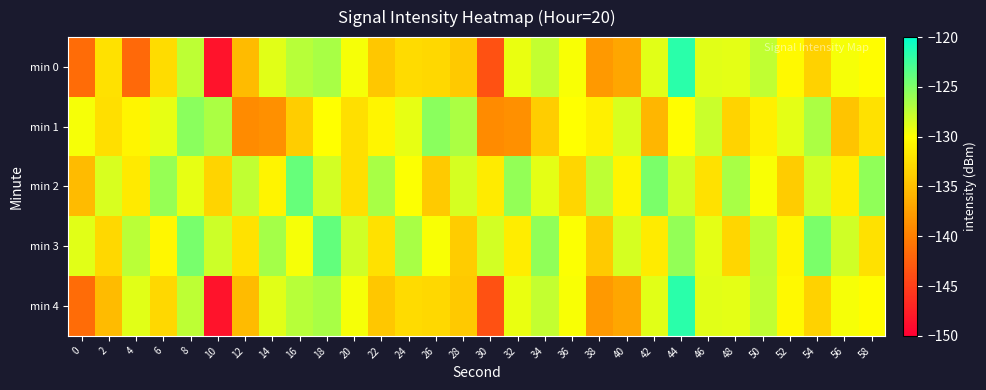

Rank the series at 46 from highest to lowest value.

min 1, min 0, min 4, min 3, min 2